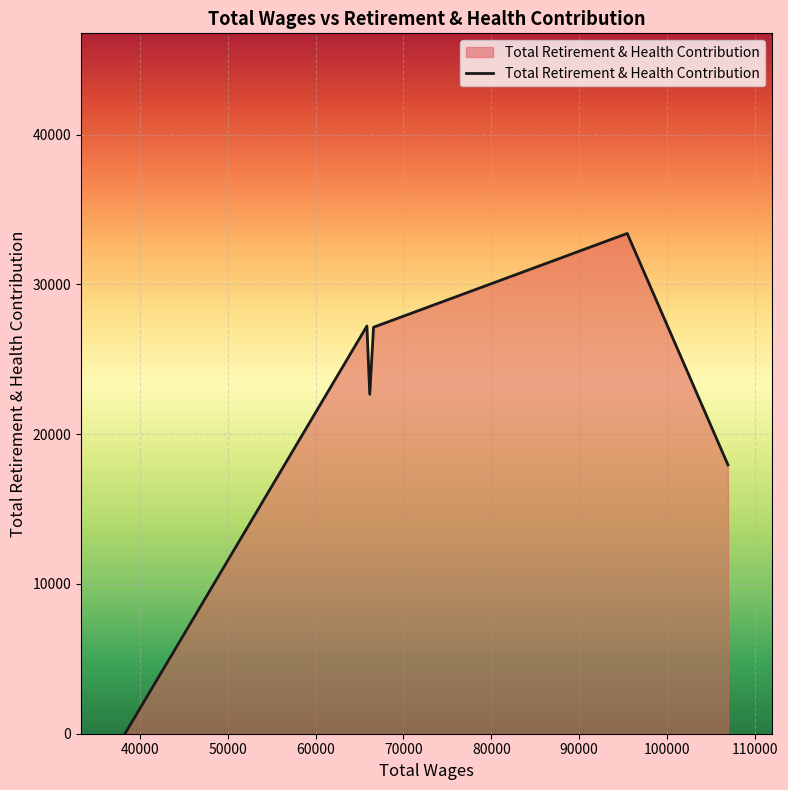

What is the sum of all values?

128377